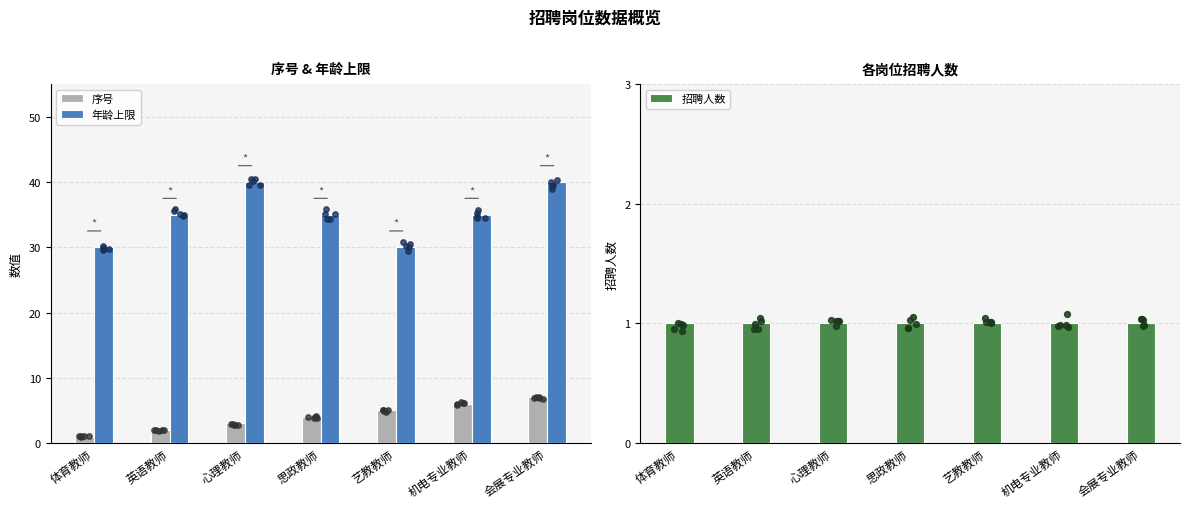

At which category is the sum across all series the highest?

会展专业教师